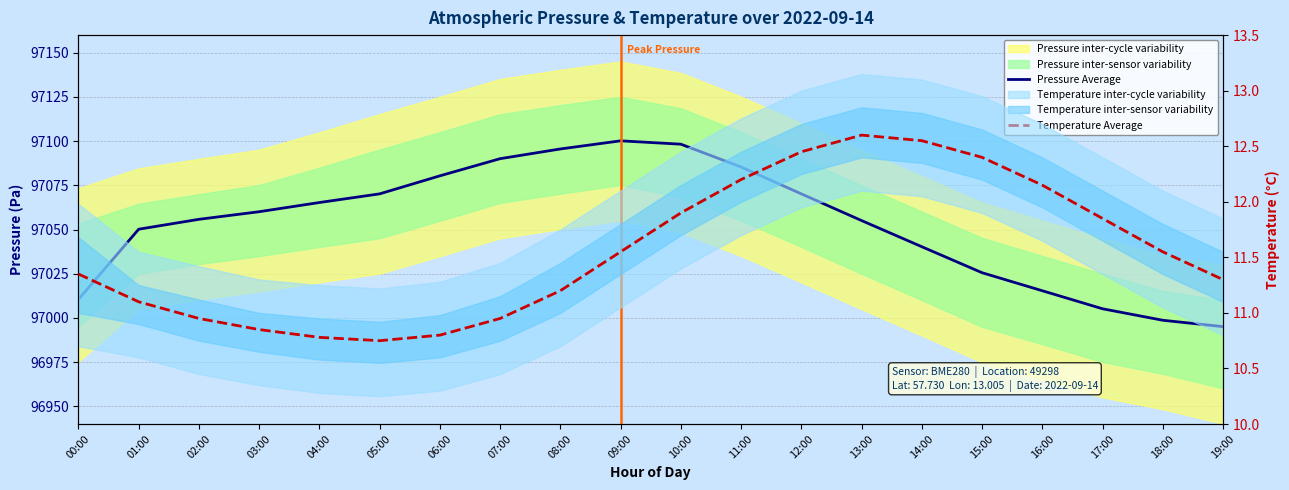

At which category is the sum across all series the highest?

09:00